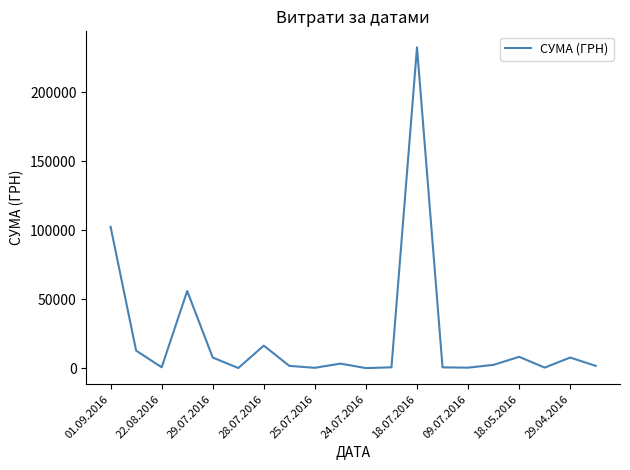

What is the maximum value shown in the chart?

232372.5